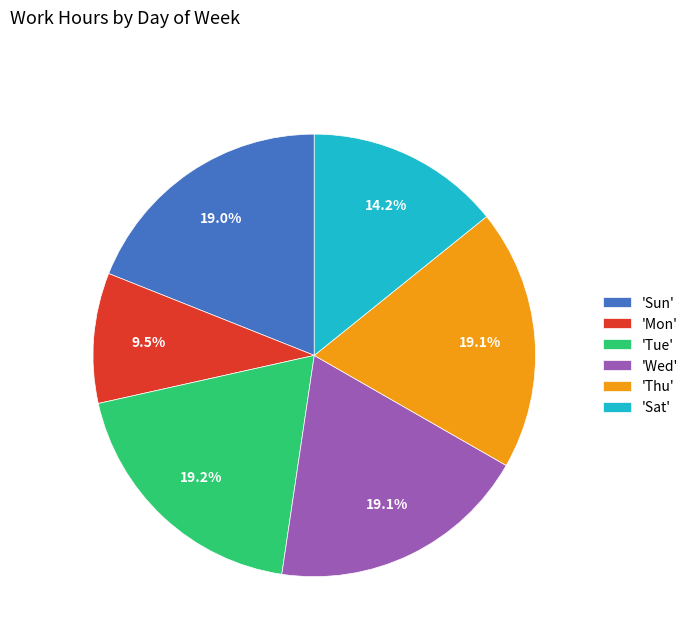

Combined, do 'Mon' and 'Sun' account for over 50%?

No